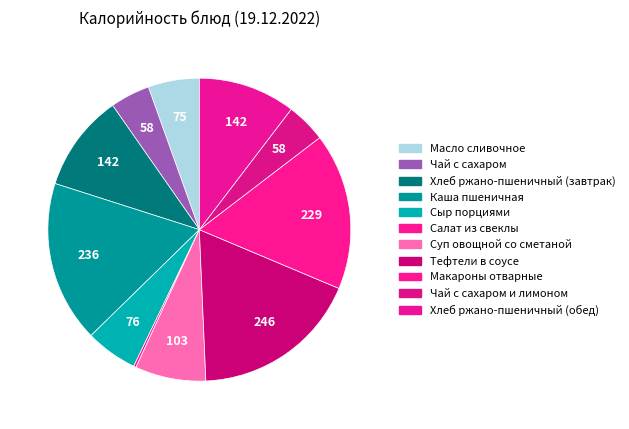

Which slice is the largest?

Тефтели в соусе